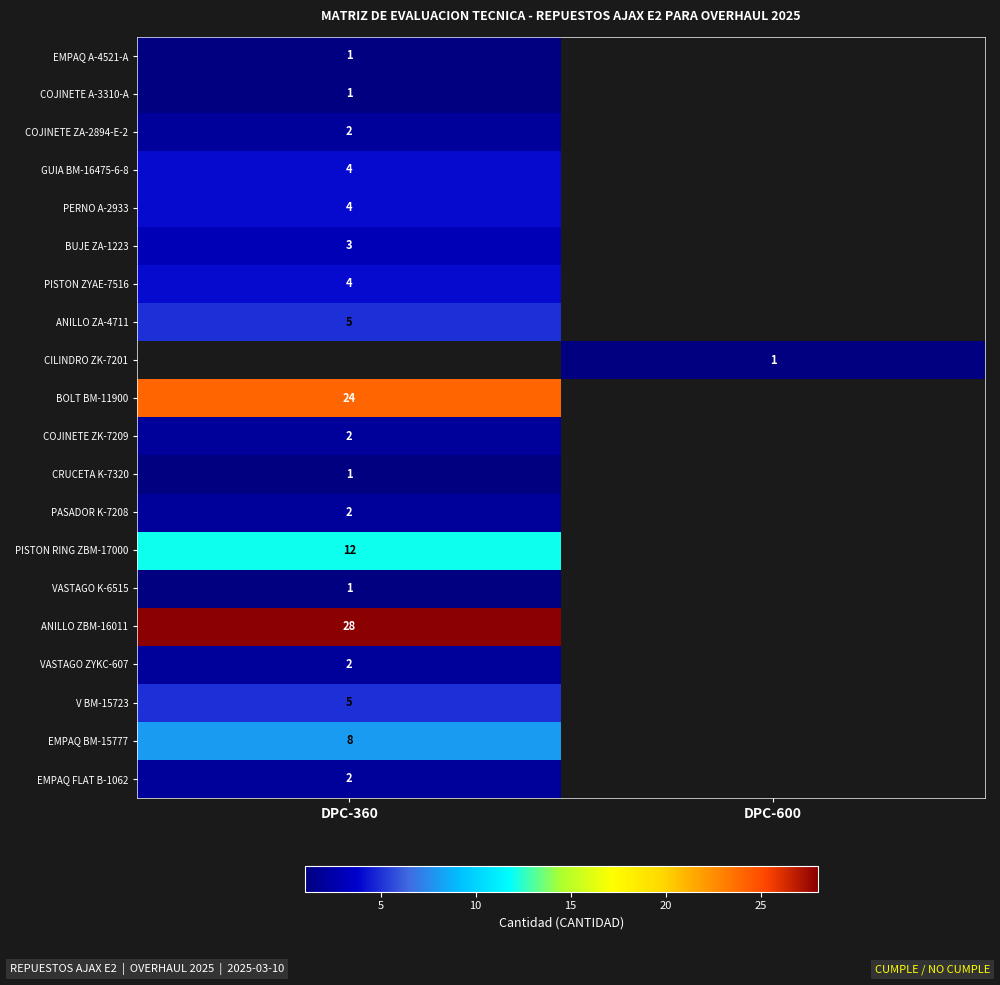

Is it true that V BM-15723 equals 5 at DPC-360?

True